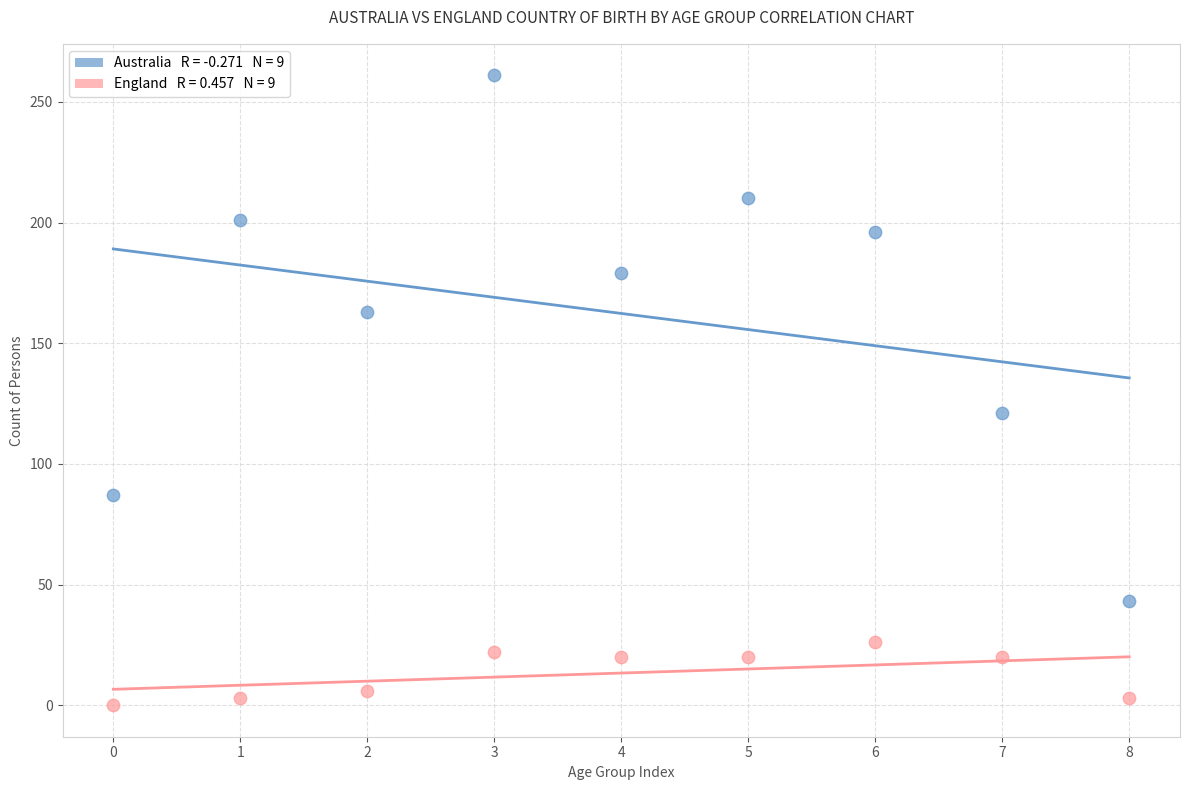

Across all data points, what is the range of Y values (max minus min)?

261